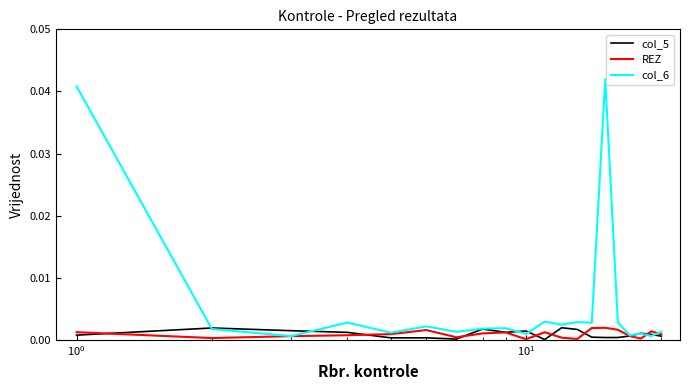

True or false: REZ has more than 0 points higher than both neighbors.

True